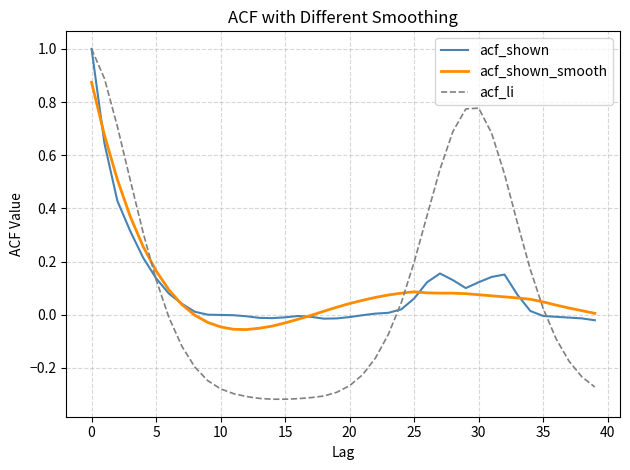

What is the maximum value shown in the chart?

1.0